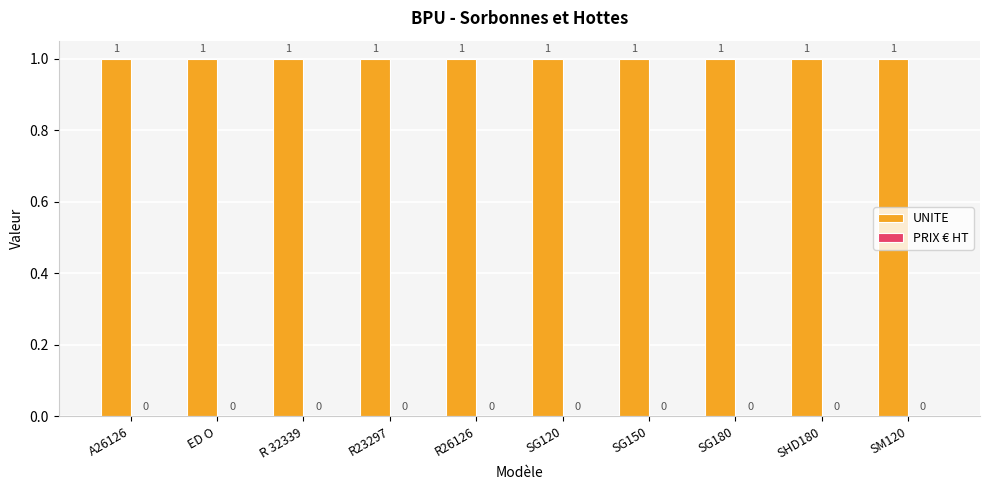

Reading left to right, extract all data points from this chart.

UNITE: A26126=1	ED O=1	R 32339=1	R23297=1	R26126=1	SG120=1	SG150=1	SG180=1	SHD180=1	SM120=1
PRIX € HT: A26126=0	ED O=0	R 32339=0	R23297=0	R26126=0	SG120=0	SG150=0	SG180=0	SHD180=0	SM120=0